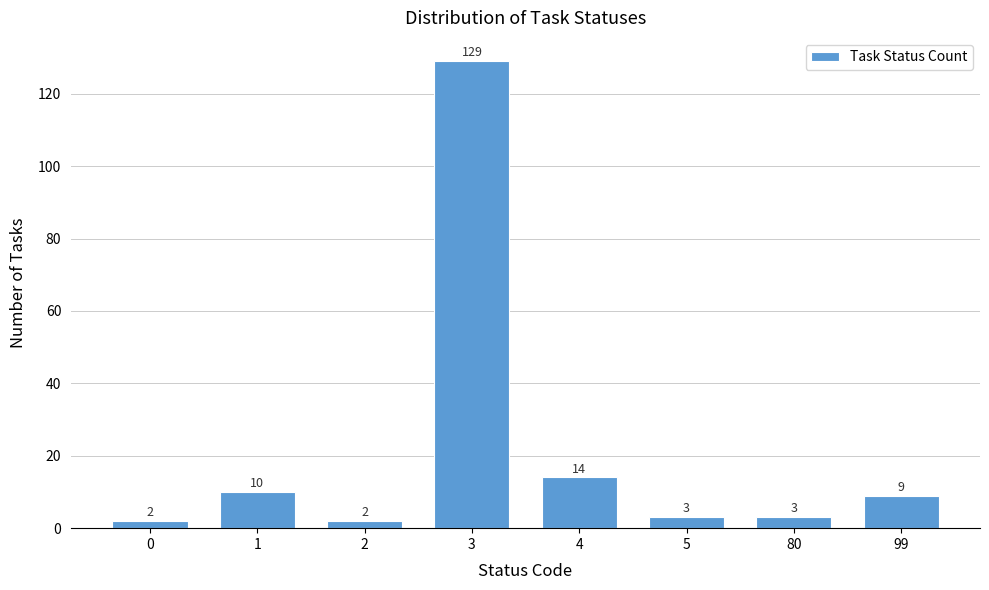

Reading left to right, what are all the values shown in this chart?

2	10	2	129	14	3	3	9